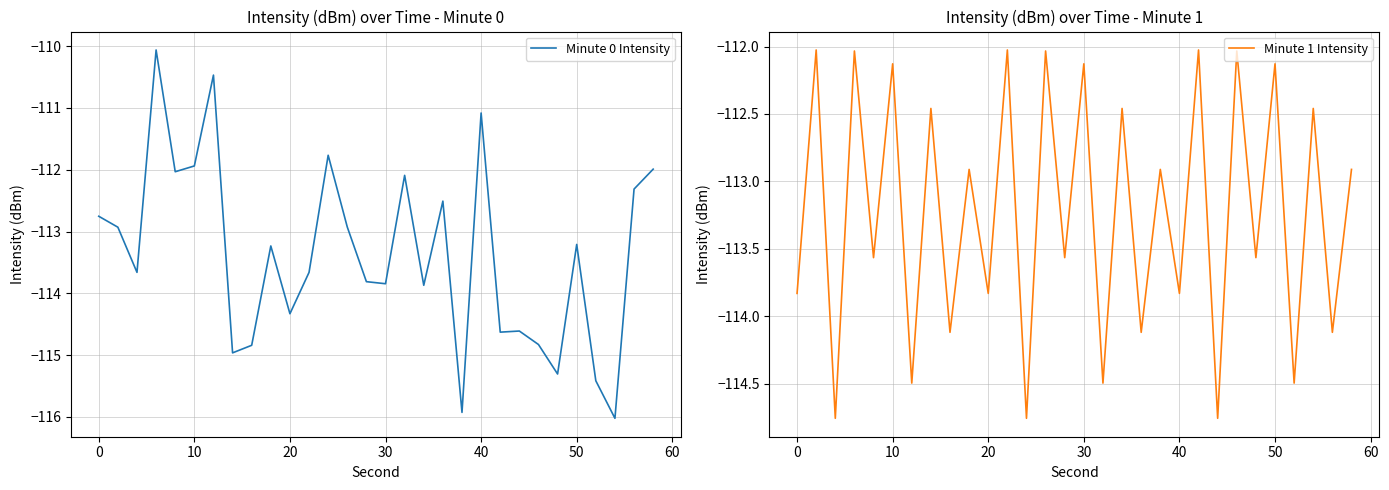

True or false: Minute 1 Intensity and Minute 0 Intensity intersect in this chart.

True